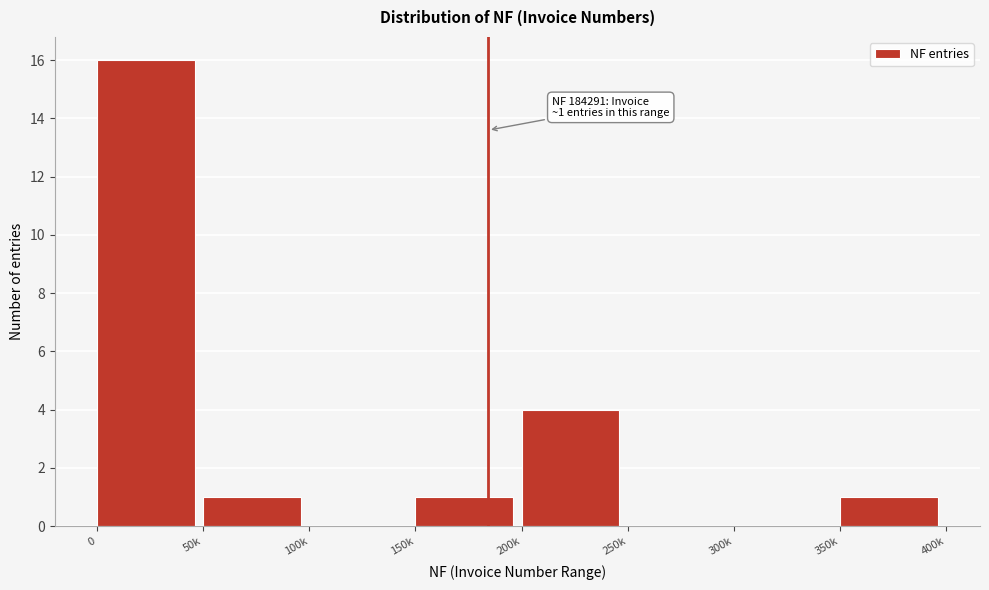

Reading left to right, extract all data points from this chart.

0=16	50k=1	100k=0	150k=1	200k=4	250k=0	300k=0	350k=1